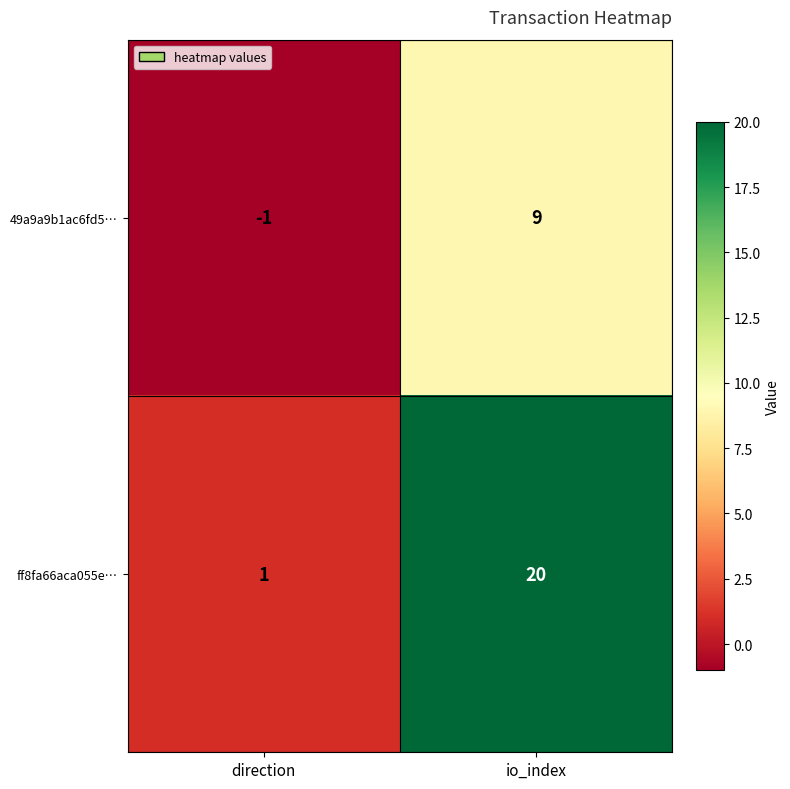

Where is 49a9a9b1ac6fd5… nearest to the value 4?

direction